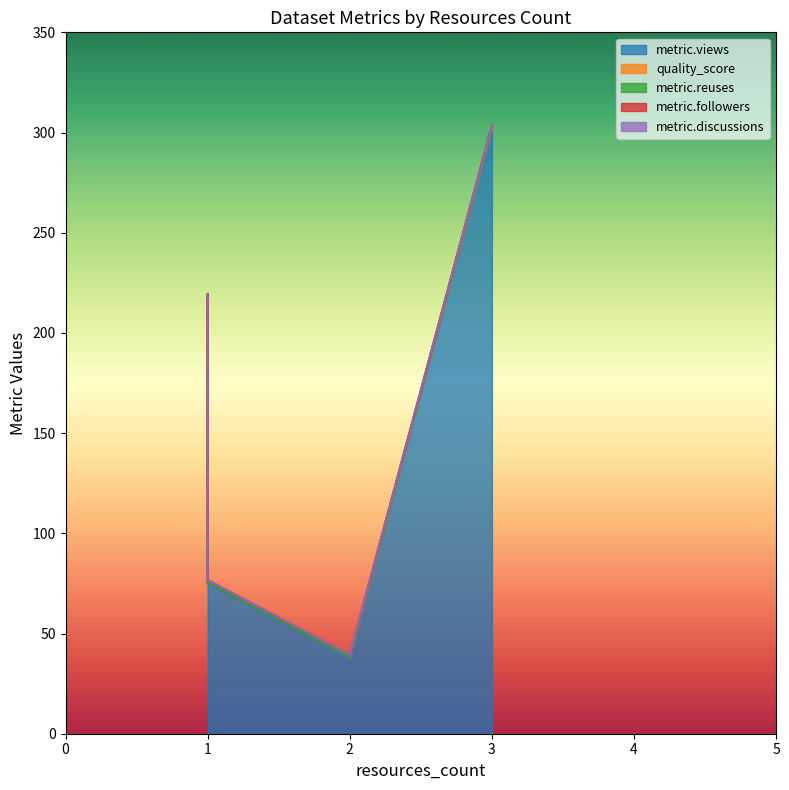

Which series has the largest range (max minus min)?

metric.views